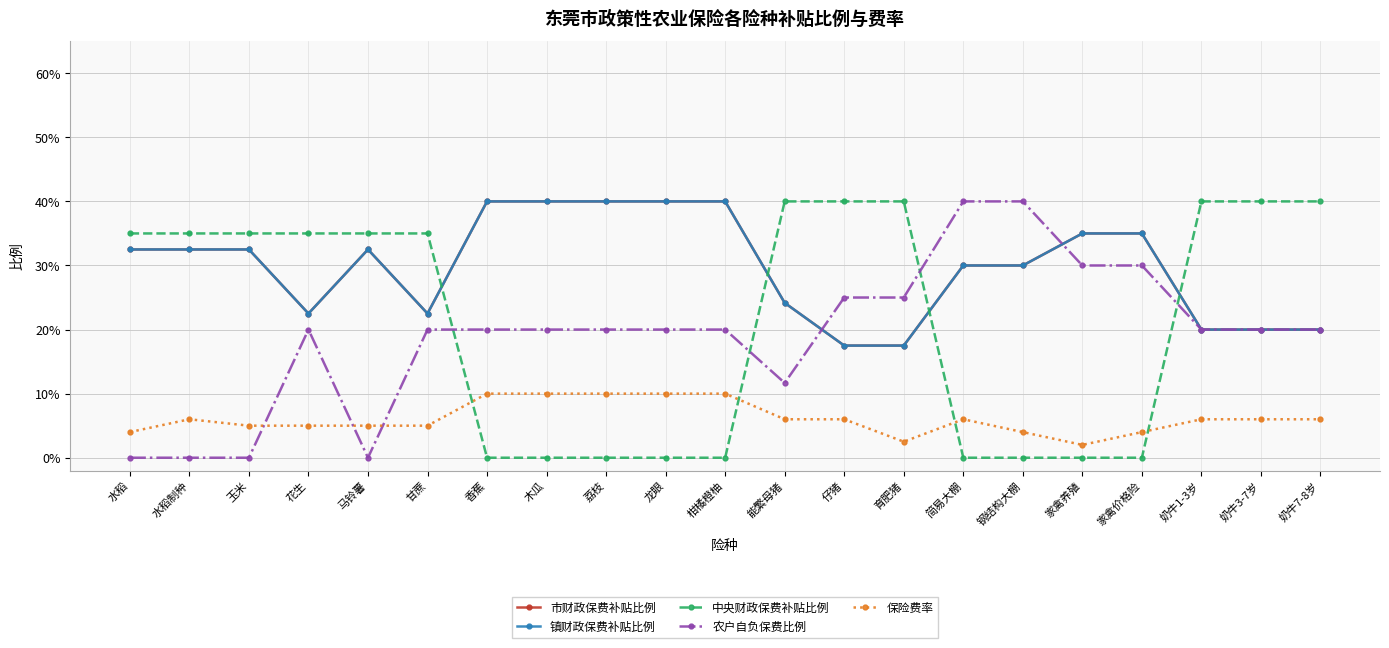

True or false: 市财政保费补贴比例 has more than 2 points higher than both neighbors.

False